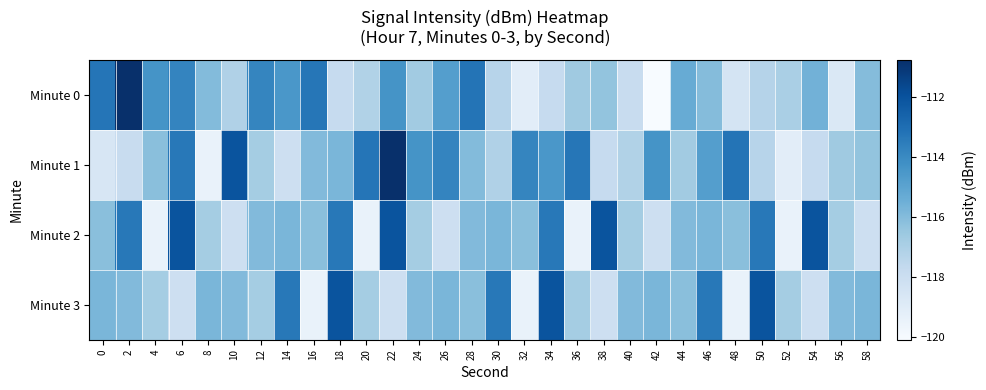

Which series has the widest spread of values?

Minute 0